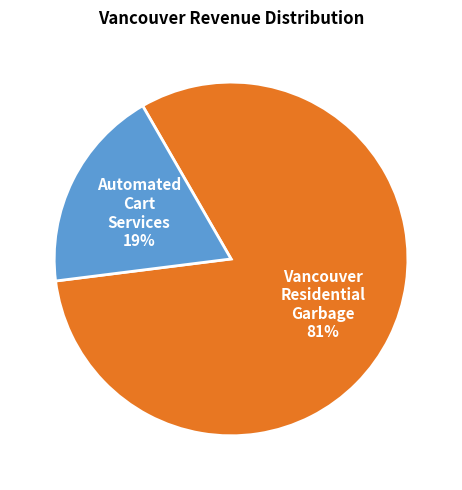

To the nearest percent, what is the combined percentage of Automated Cart Services and Vancouver Residential Garbage?

100%